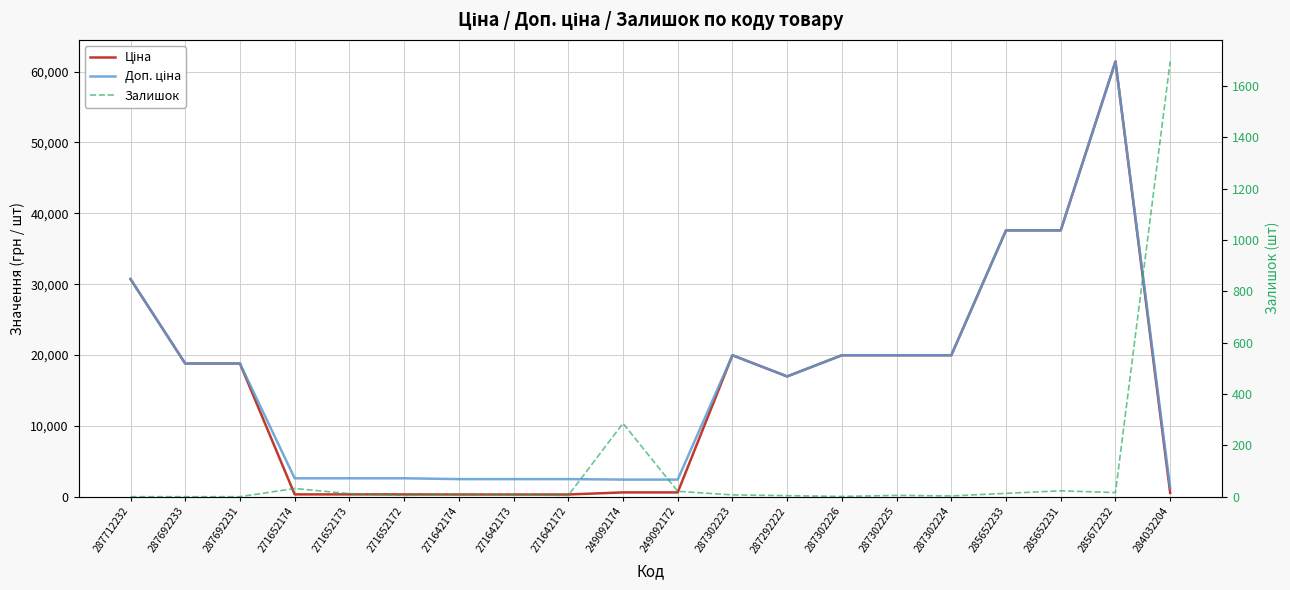

Count the number of categories in the chart.

20